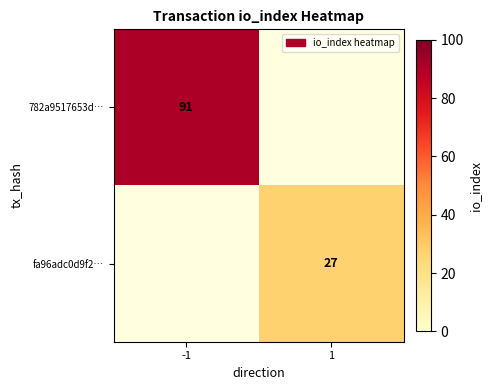

Between 1 and -1, which is larger?

-1